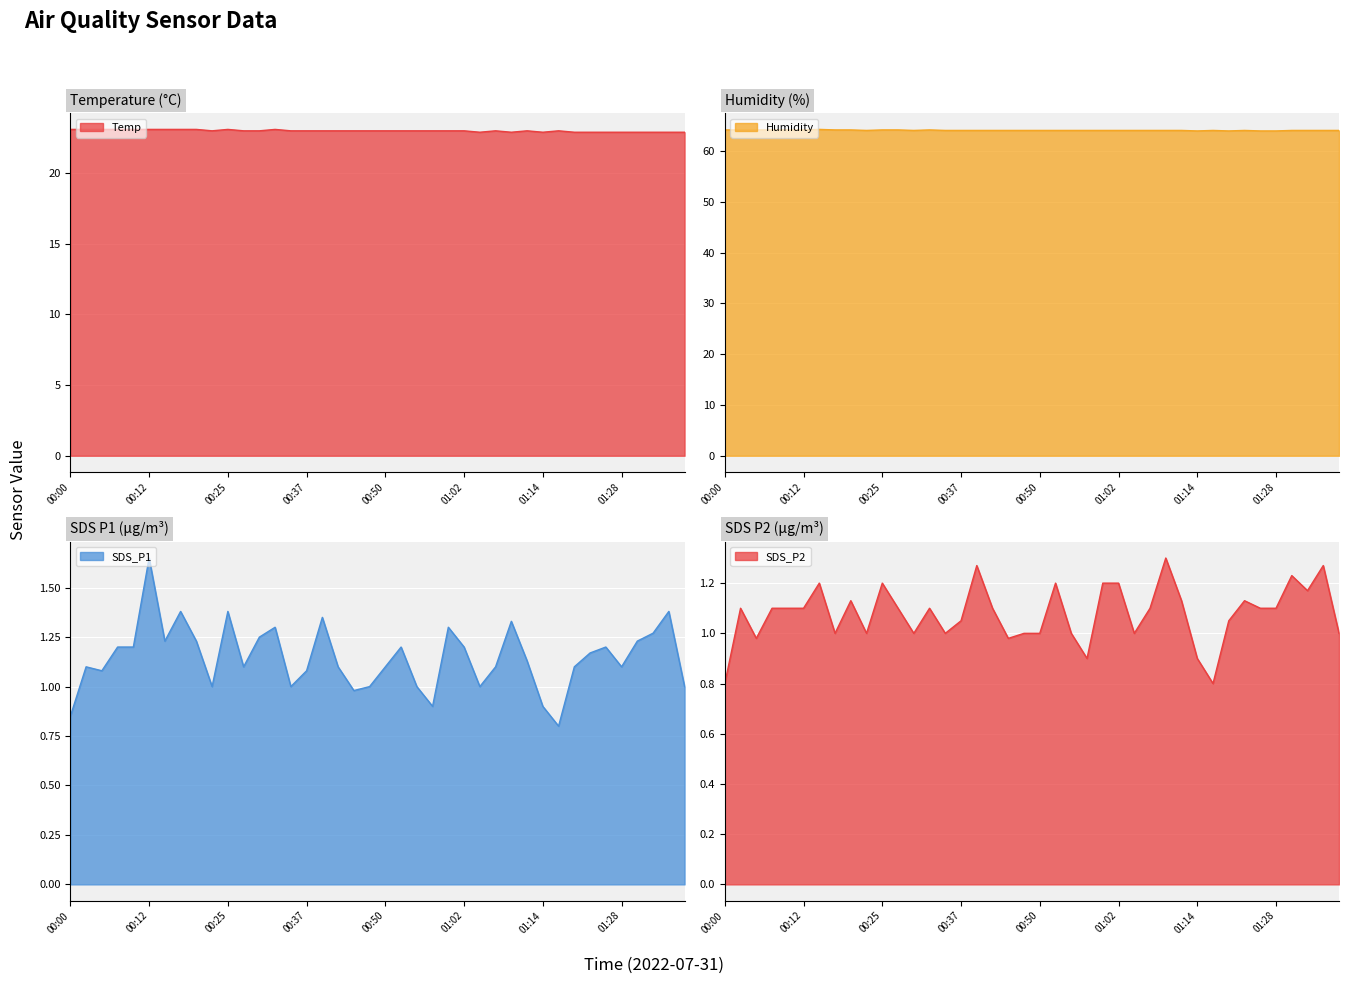

How many data points in Humidity are above 64?

36